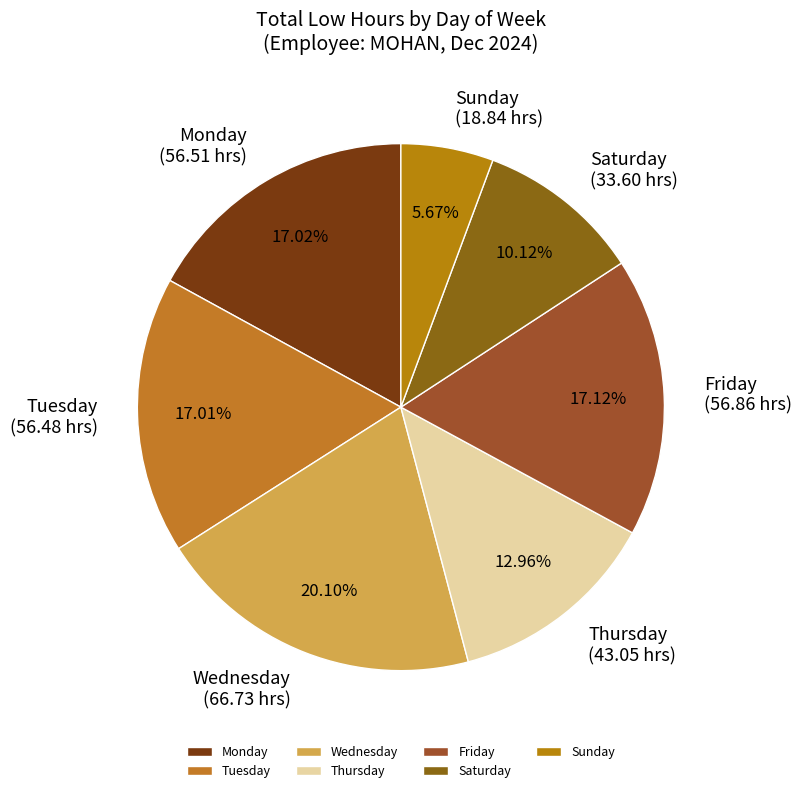

Which category has the smallest portion of the pie?

Sunday